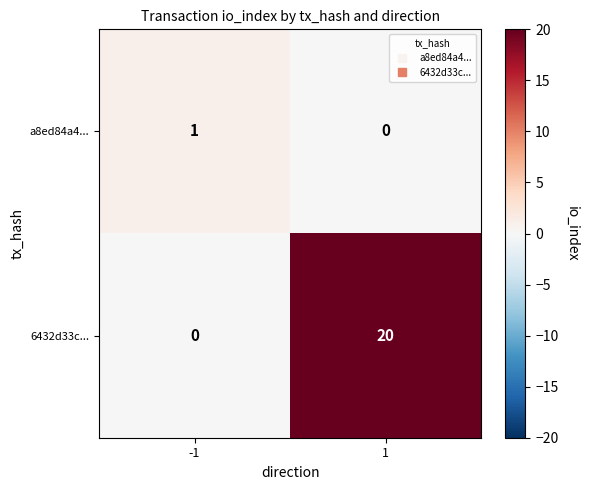

List the series in order of their peak value, highest first.

6432d33c..., a8ed84a4...